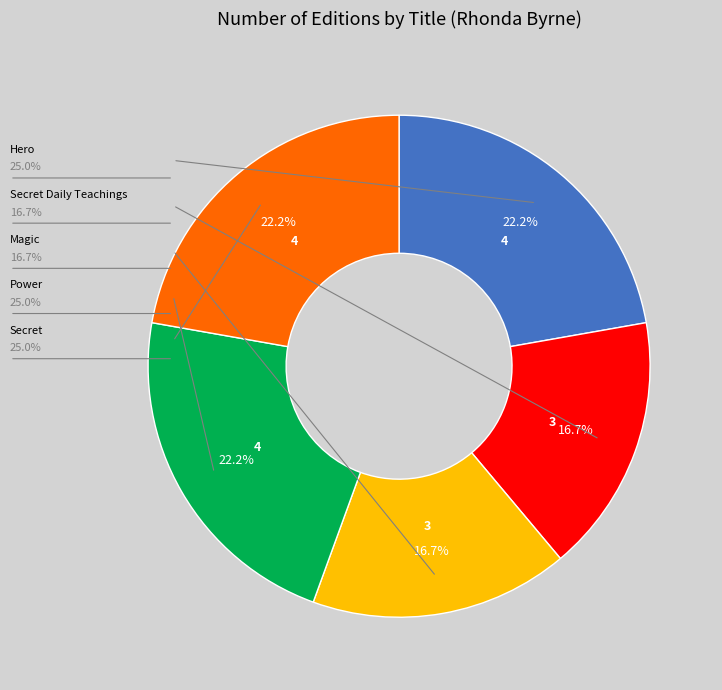

Do Magic and Power together represent more than half of the pie?

No